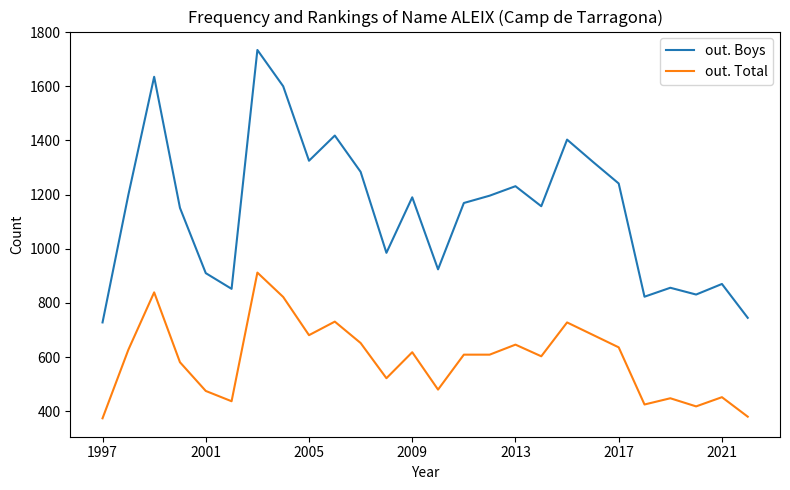

Which series has the largest range (max minus min)?

out. Boys